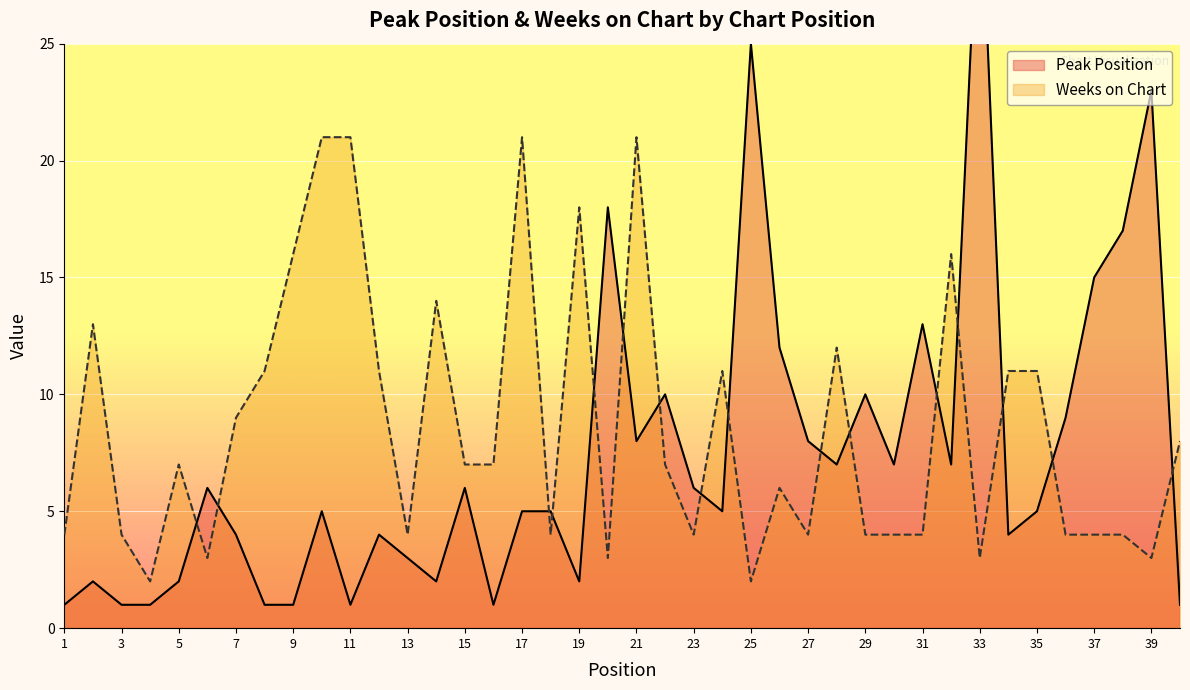

How many values in the Peak Position series are below 5?

16